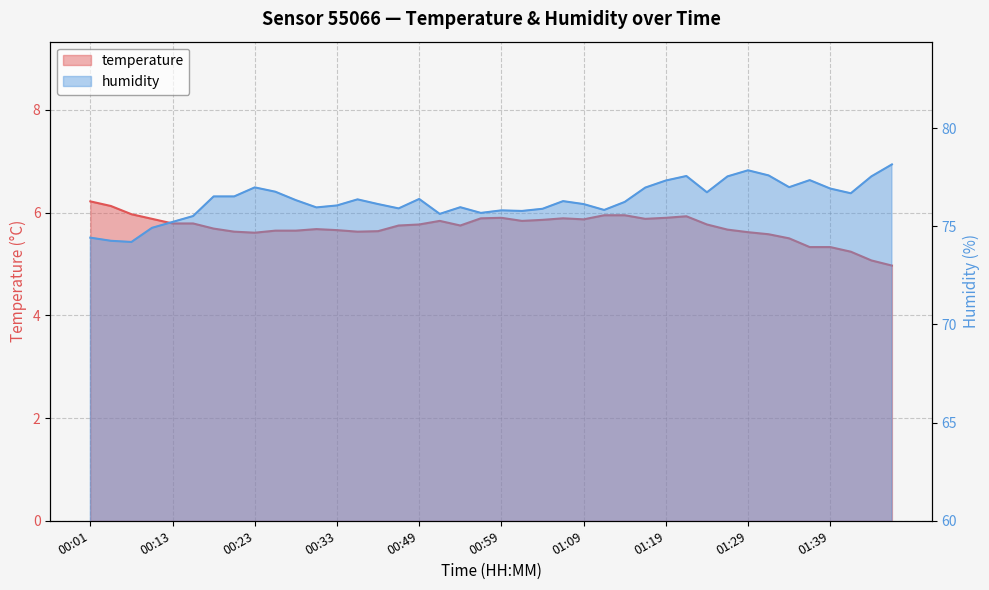

What is the label of the 36th point from the left?

01:36